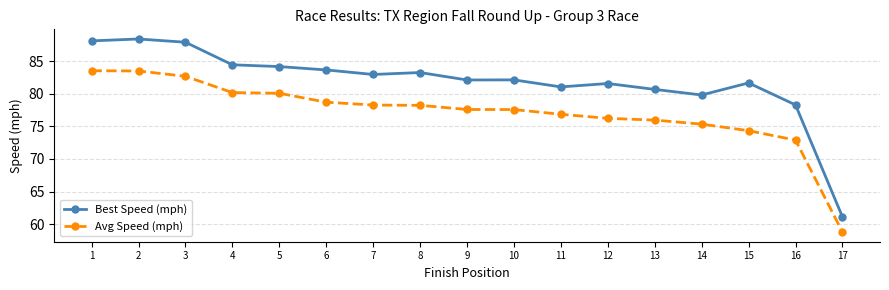

Does the chart display data point markers on the line(s)?

Yes